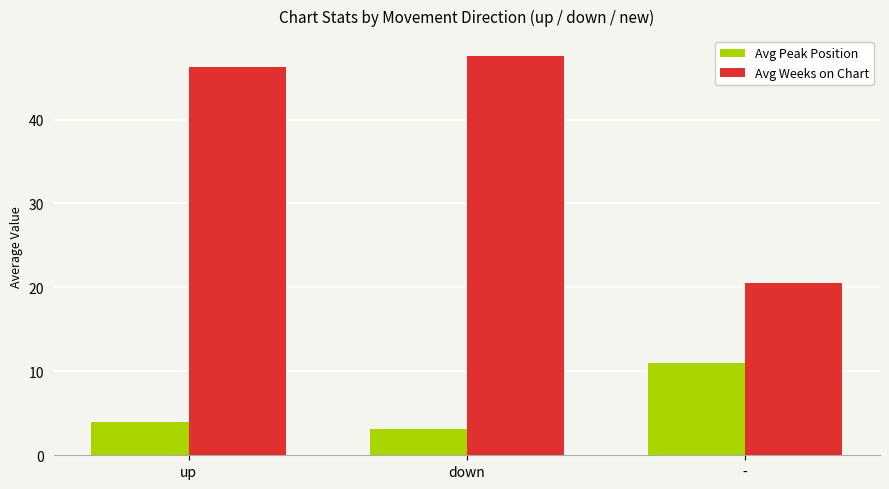

Rank the series at up from lowest to highest value.

Avg Peak Position, Avg Weeks on Chart